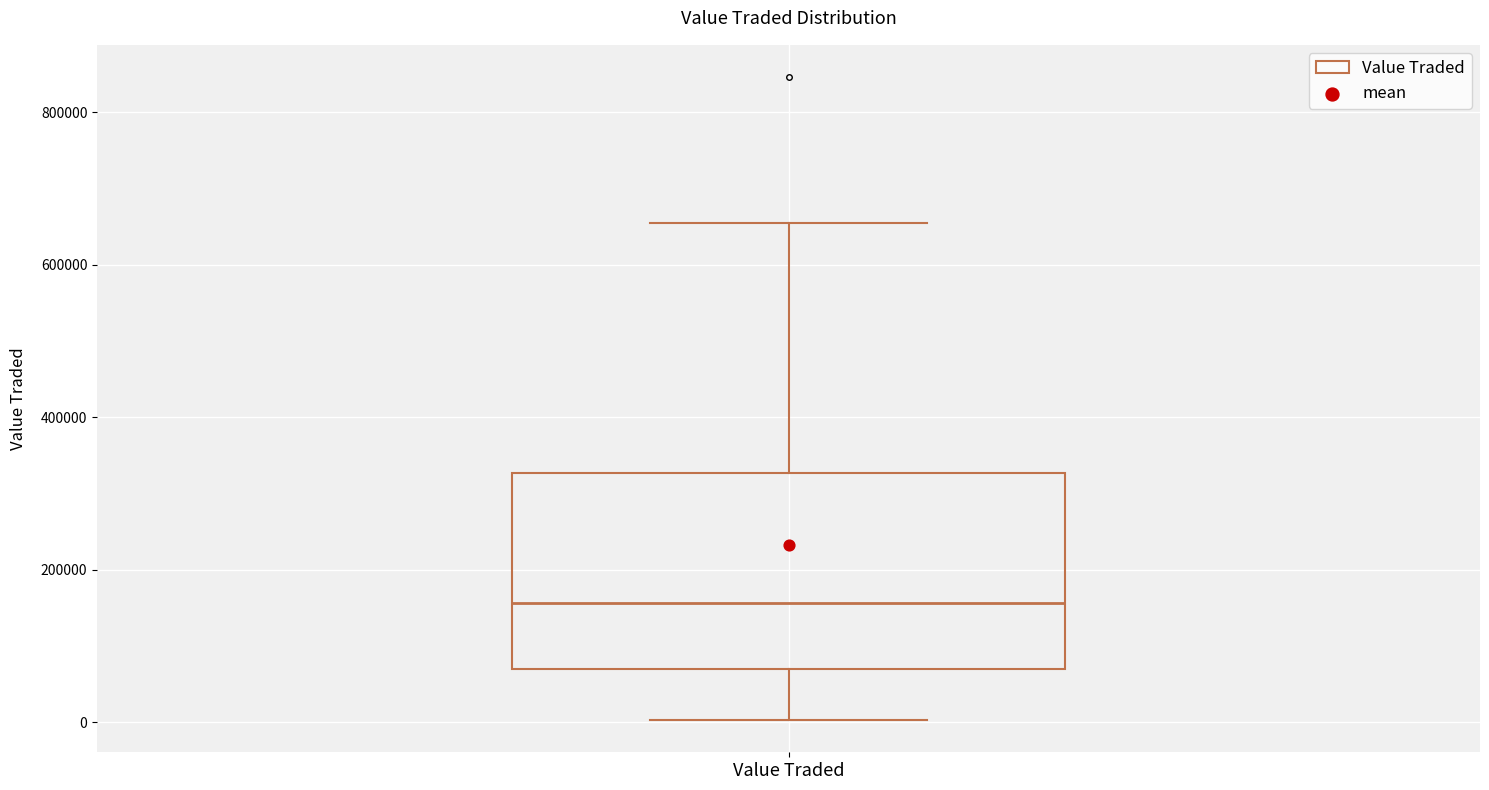

Read this box plot against the y-axis: the position of the median line, the range covered by the box, and the ends of both whiskers. The values are not printed on the chart, so give them approximately, as read against the axis.

median 160000, box 60000 to 320000, whiskers 0 to 660000